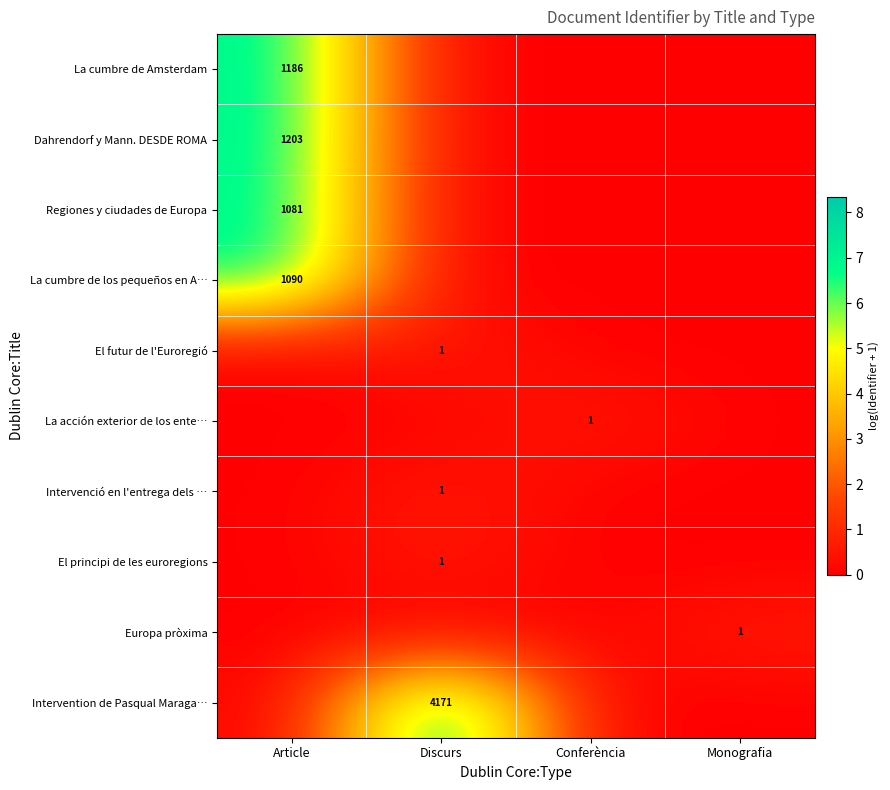

The El futur de l'Euroregió series shows 2 at Discurs. True or false?

False